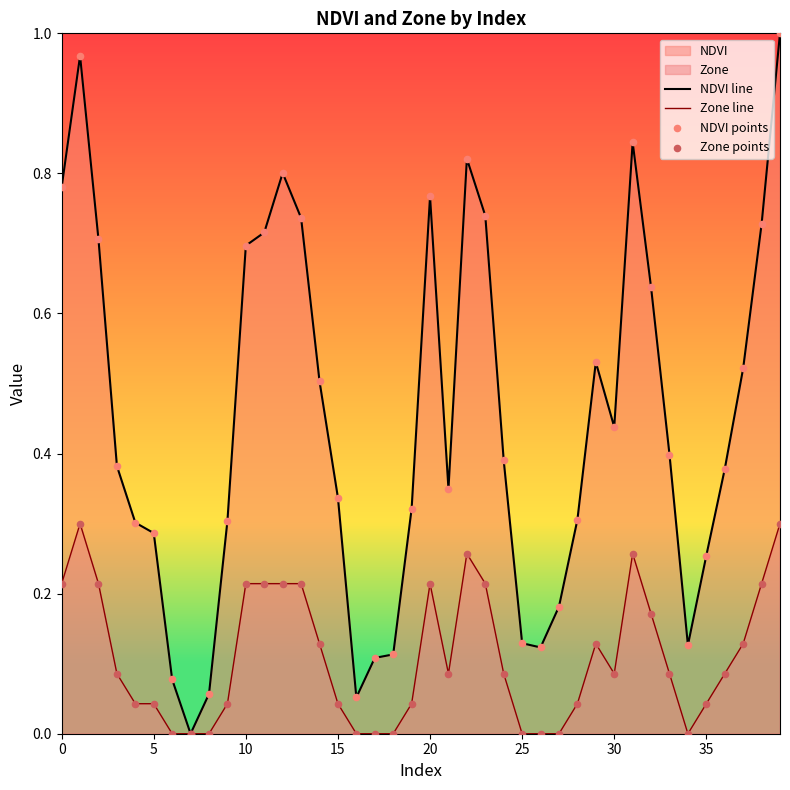

Which series has the largest total across all categories?

NDVI line